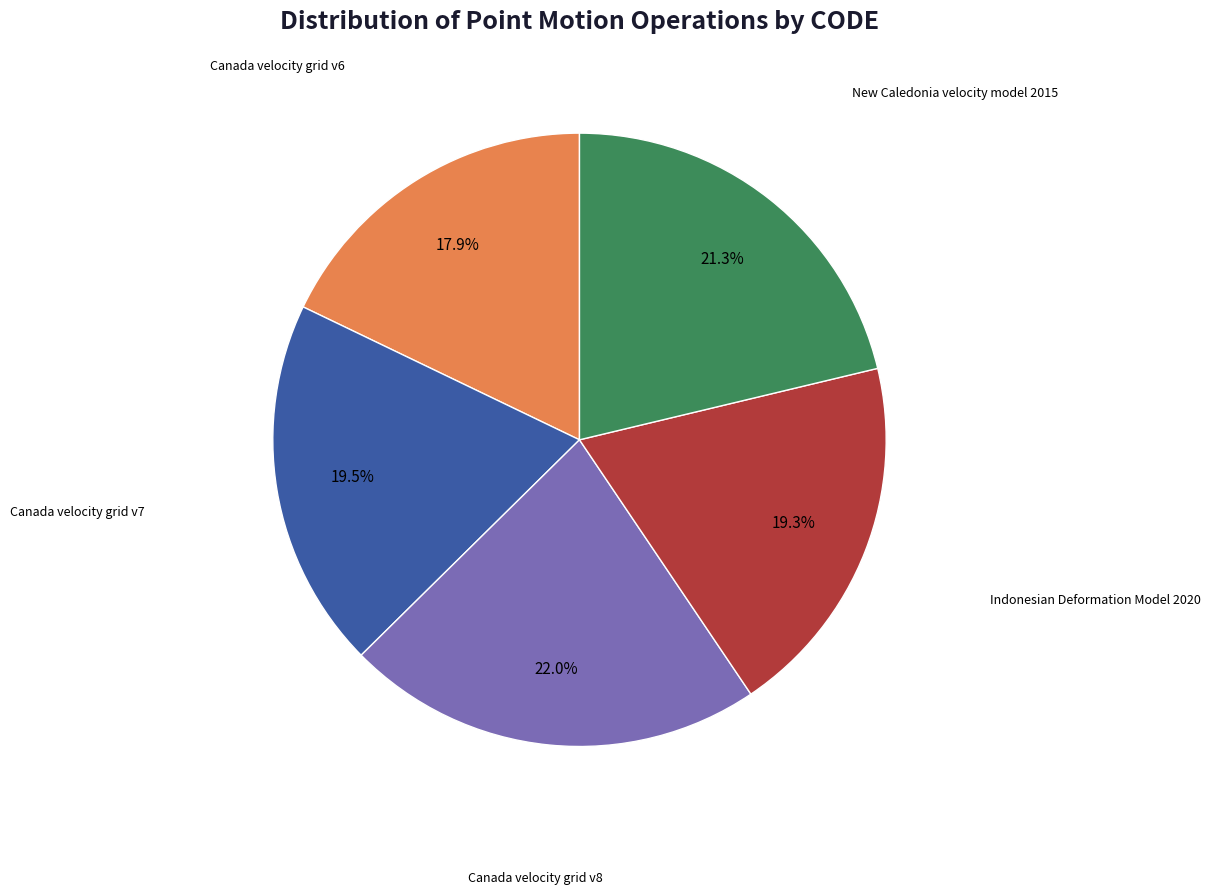

To the nearest percent, what is the average slice percentage?

20%